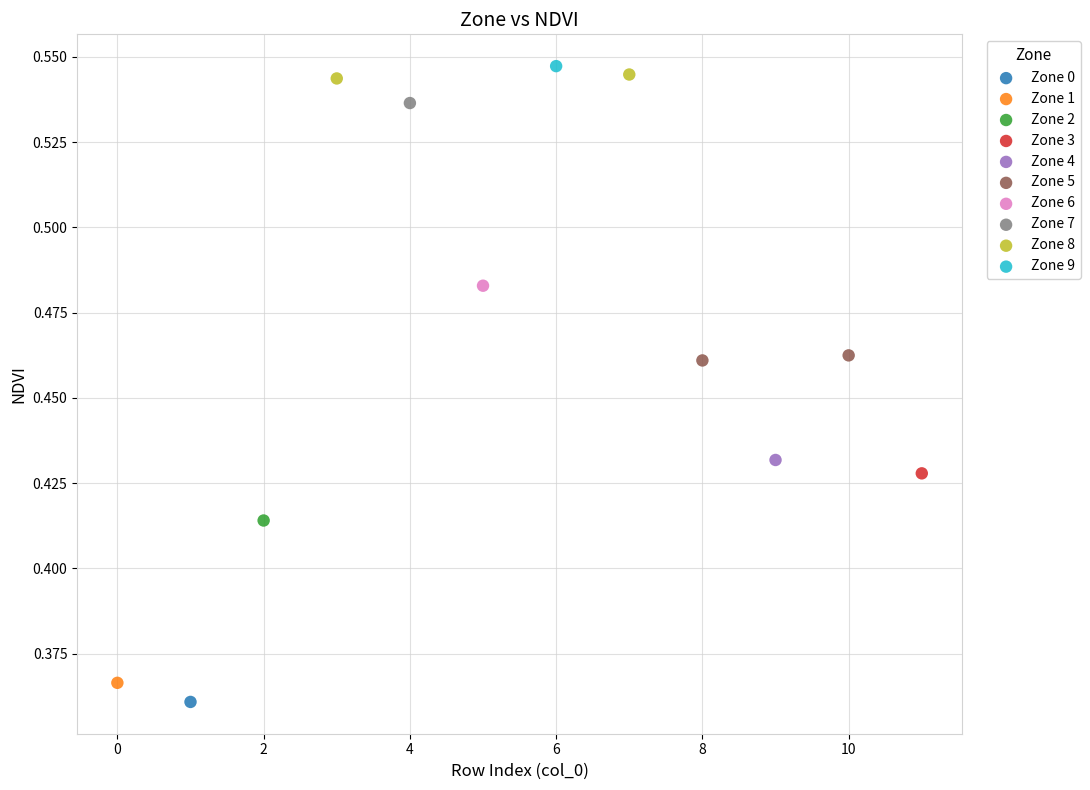

Which series reaches the minimum Y coordinate?

Zone 0